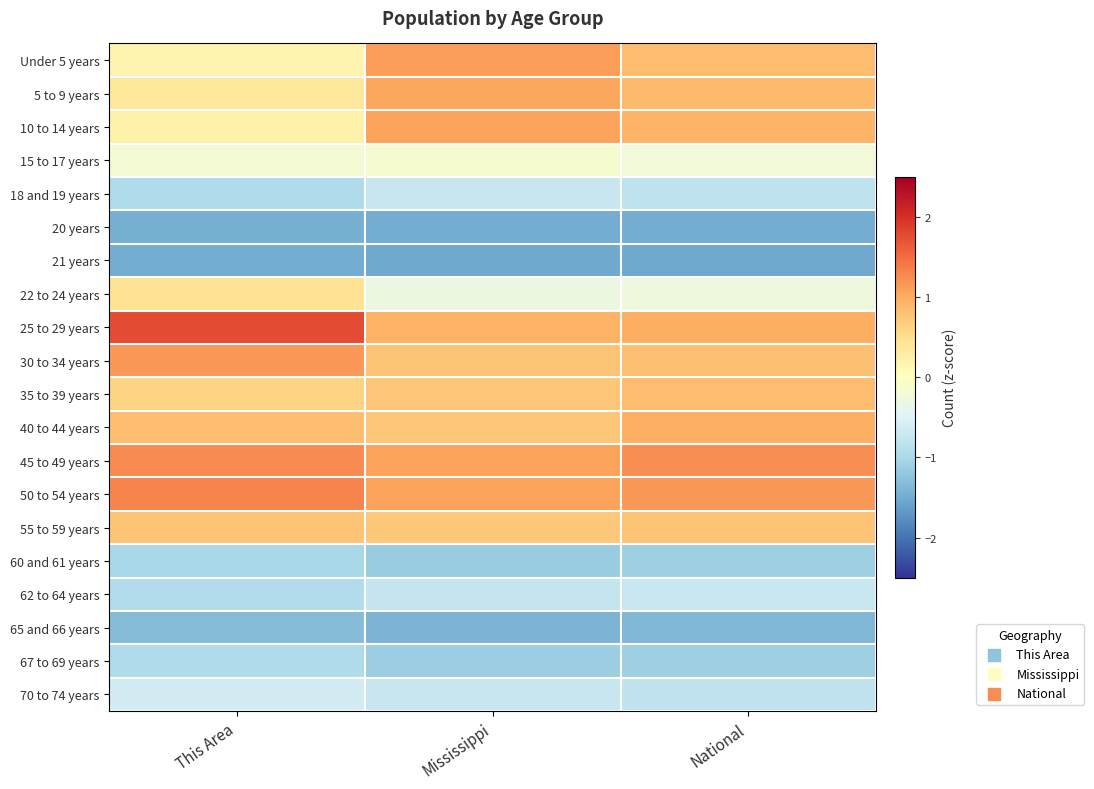

How many data points does each series have?

3